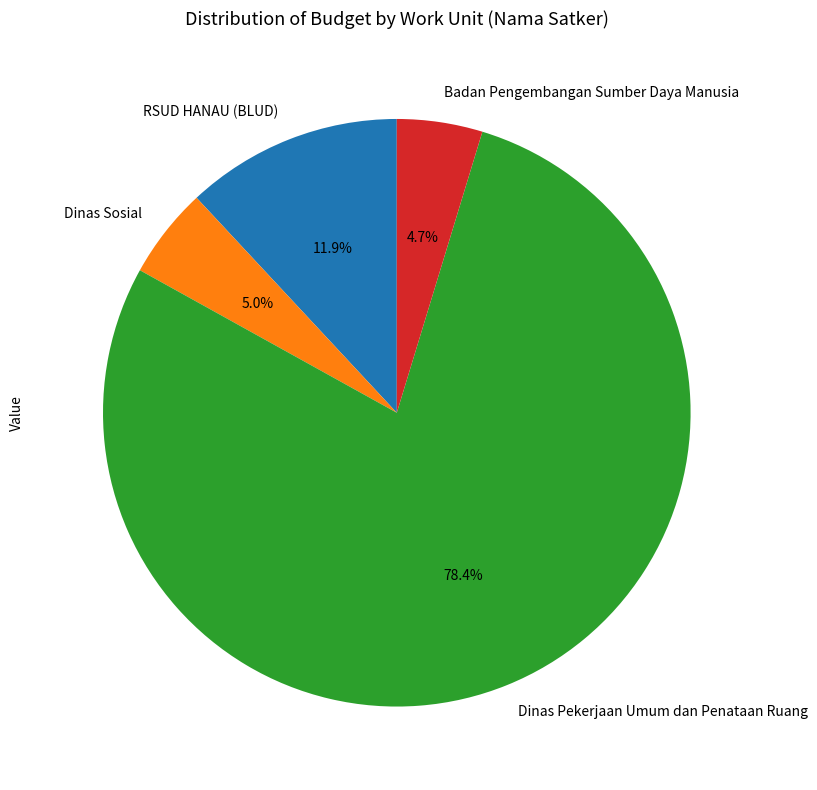

Which has a higher value, Dinas Pekerjaan Umum dan Penataan Ruang or Dinas Sosial?

Dinas Pekerjaan Umum dan Penataan Ruang